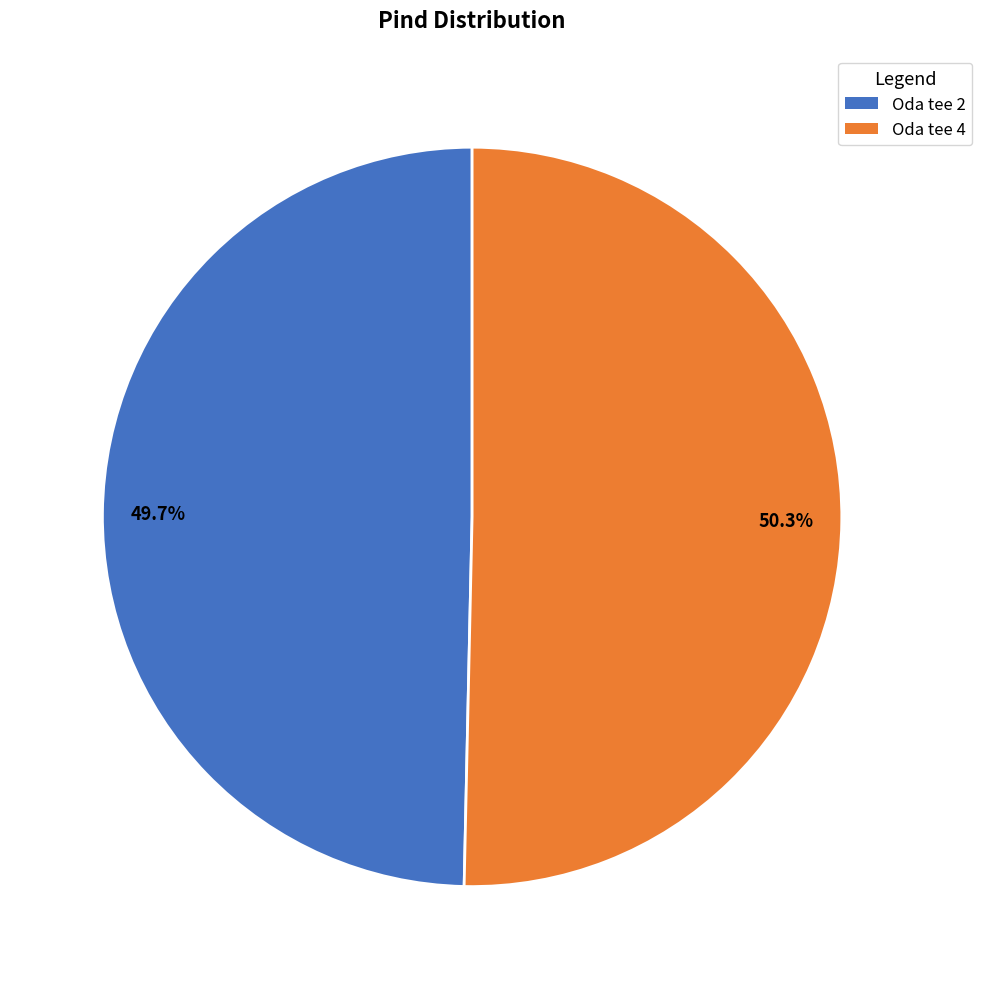

To the nearest percent, what is the difference between the largest and smallest slice percentages?

1%